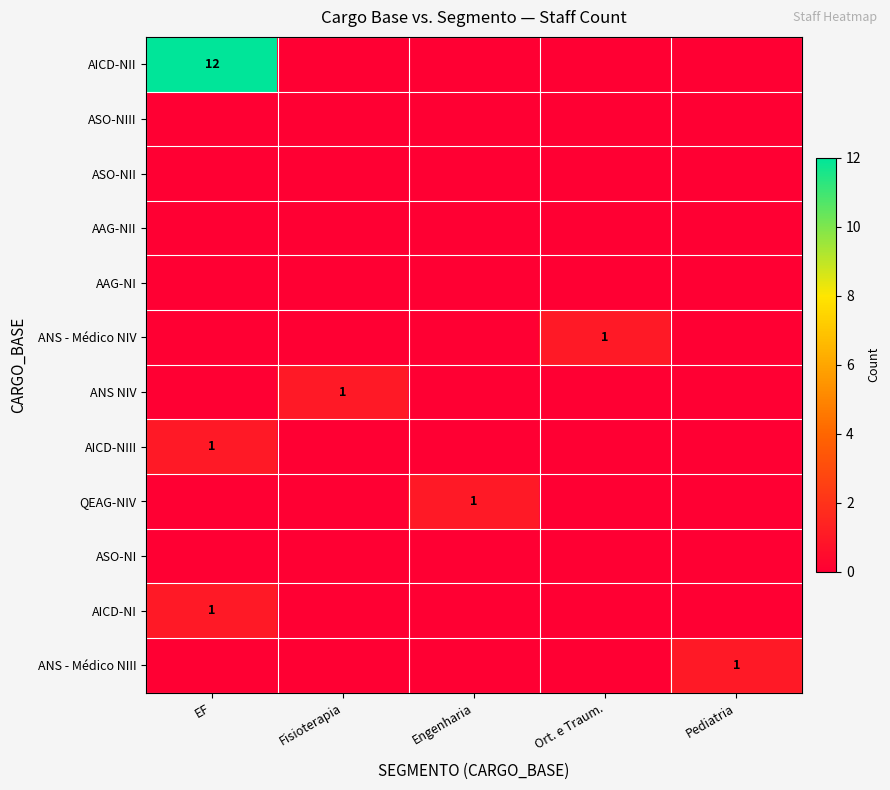

Count the number of categories in the chart.

5